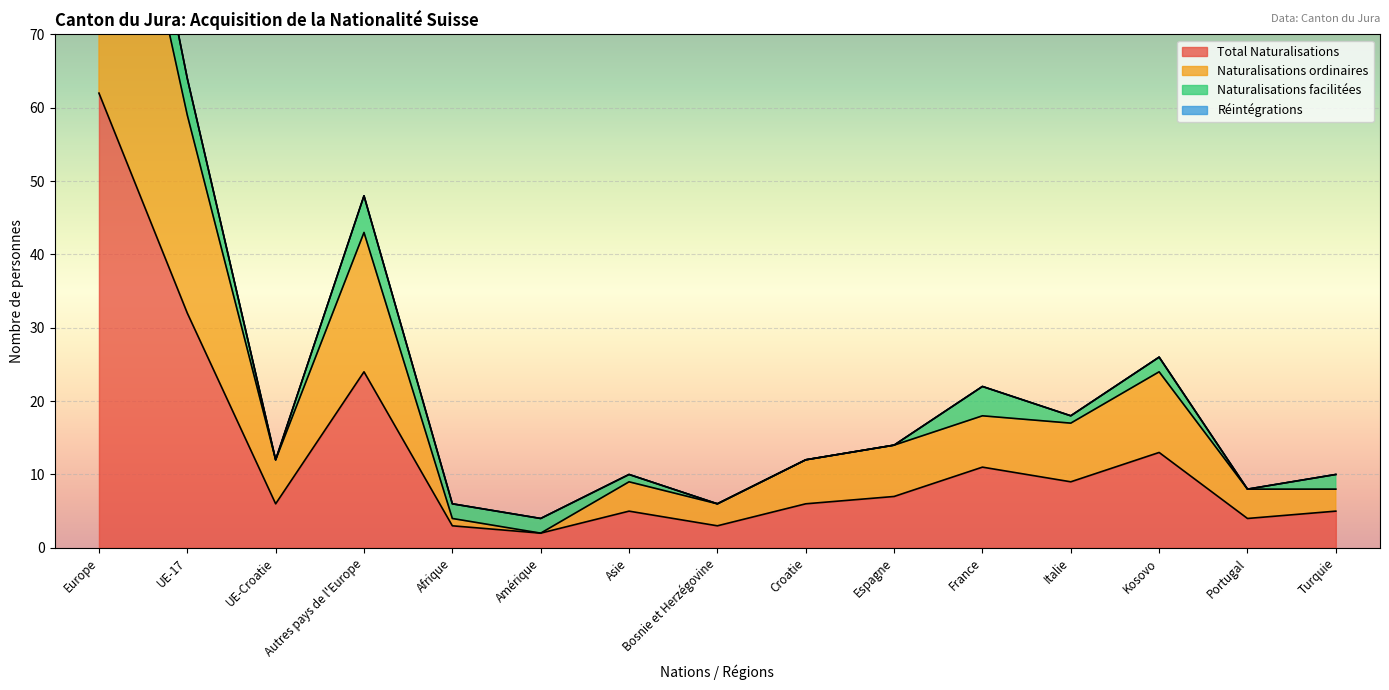

At how many categories does at least one series exceed 58?

2